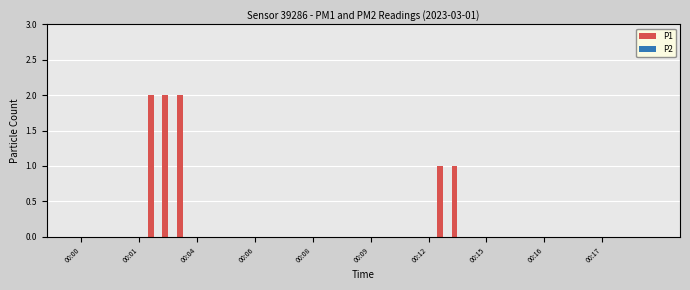

What is the sum of all values?

8